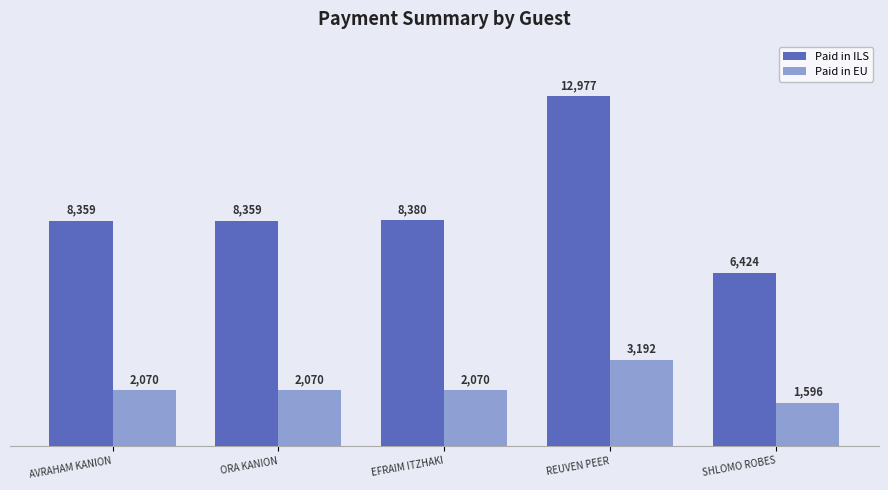

List the series in order of their peak value, lowest first.

Paid in EU, Paid in ILS